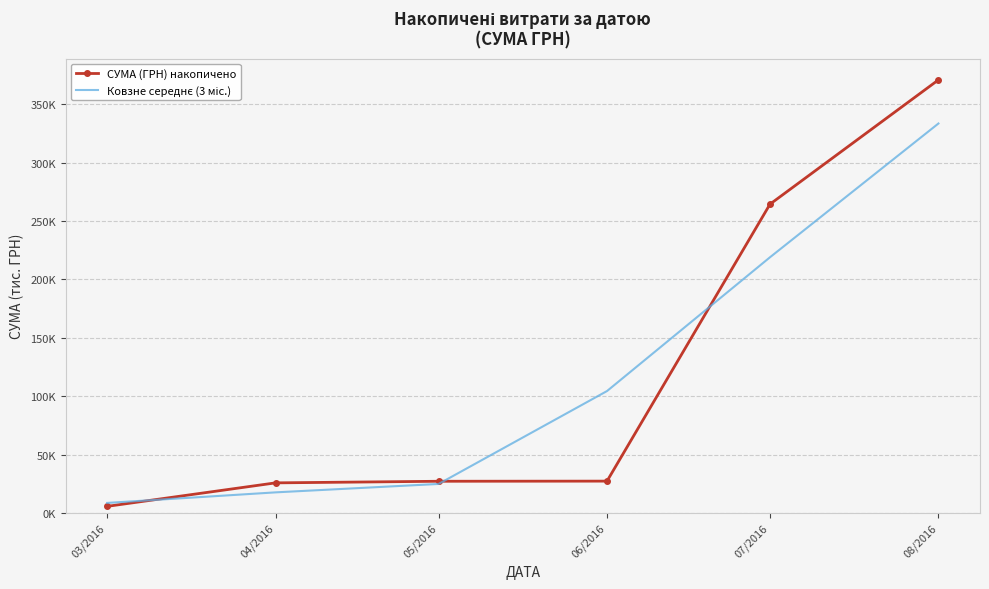

True or false: СУМА (ГРН) накопичено has a value of 44.2 at 06/2016.

False